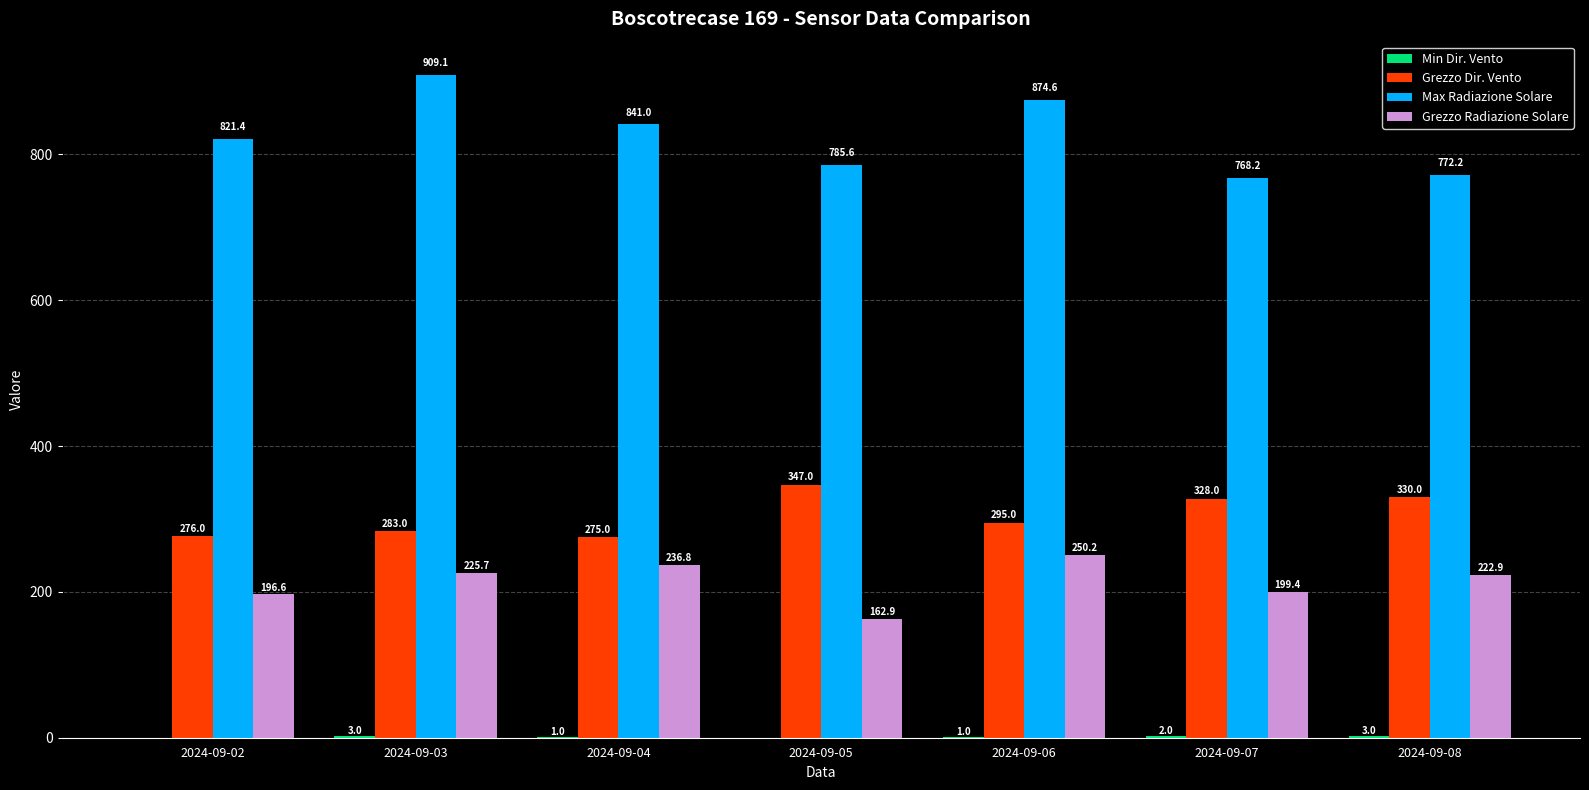

What is the maximum value shown in the chart?

909.1